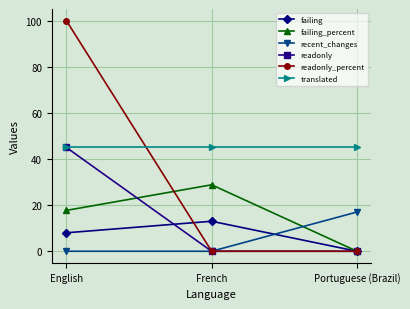

The value of failing_percent at Portuguese (Brazil) is 0.0. True or false?

True